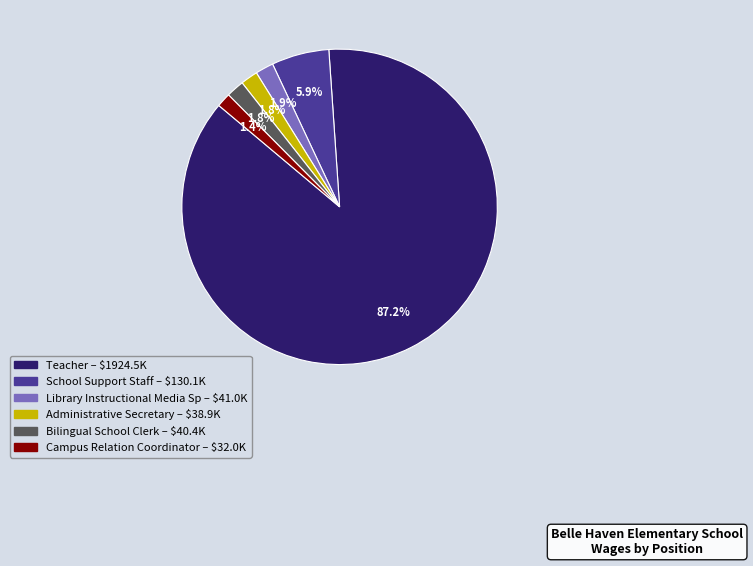

Is Campus Relation Coordinator the majority of the pie?

No